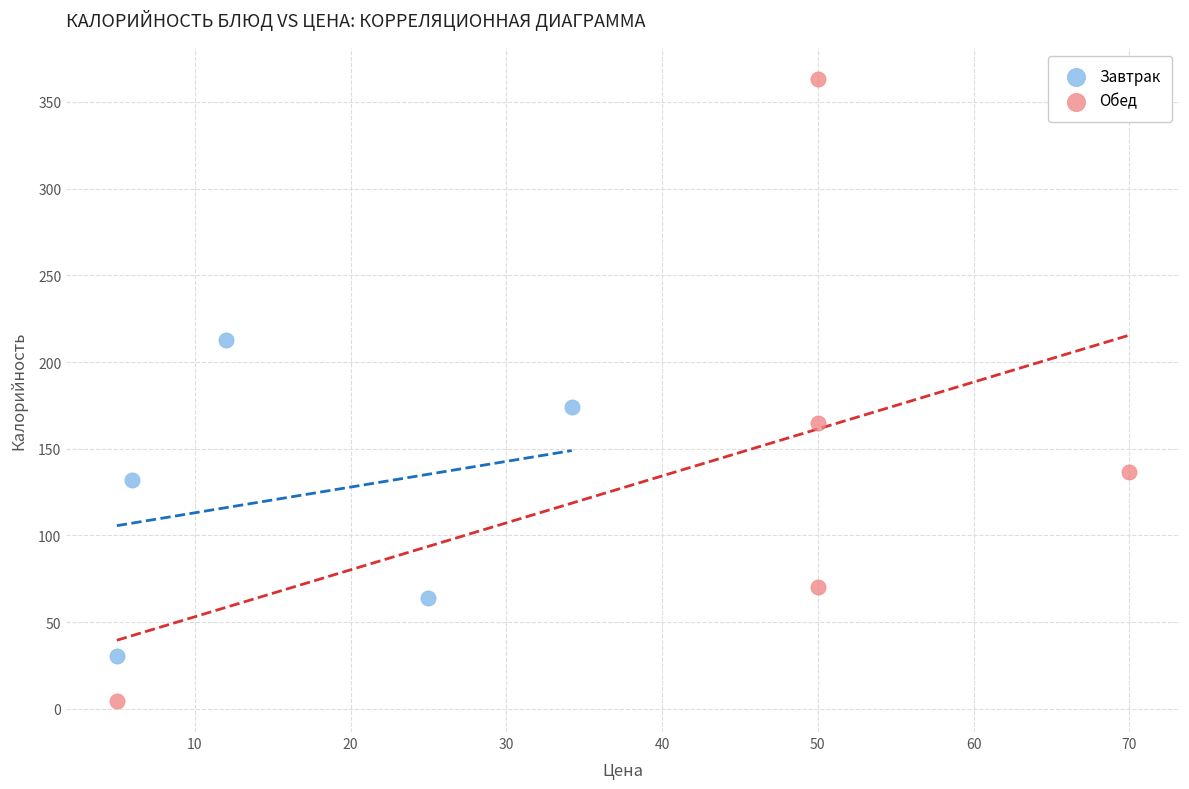

What are all the series names shown in the legend?

Завтрак, Обед